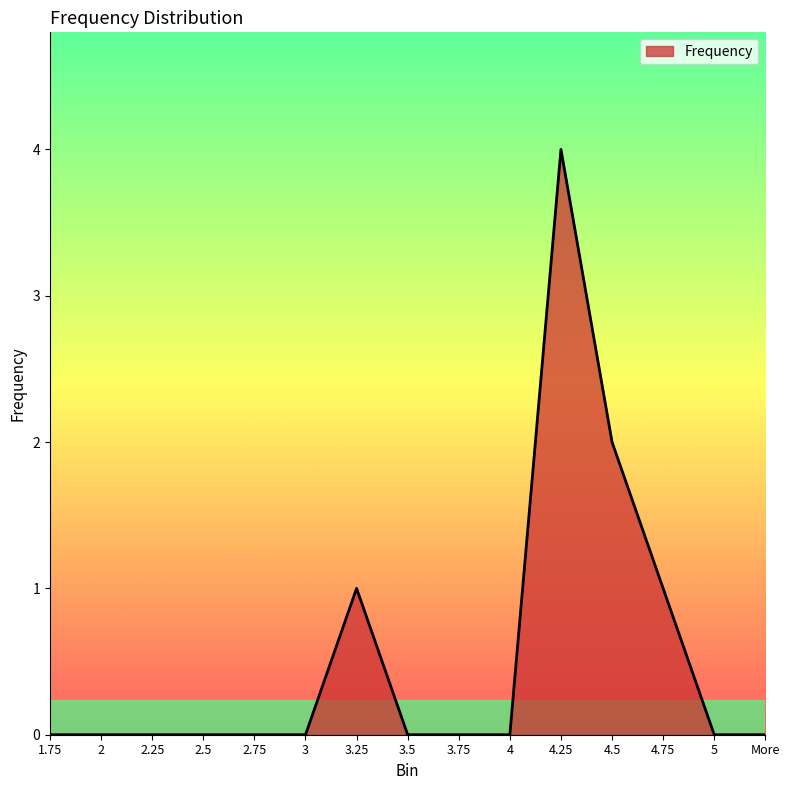

Reading left to right, what are all the values shown in this chart?

1.75=0	2=0	2.25=0	2.5=0	2.75=0	3=0	3.25=1	3.5=0	3.75=0	4=0	4.25=4	4.5=2	4.75=1	5=0	More=0